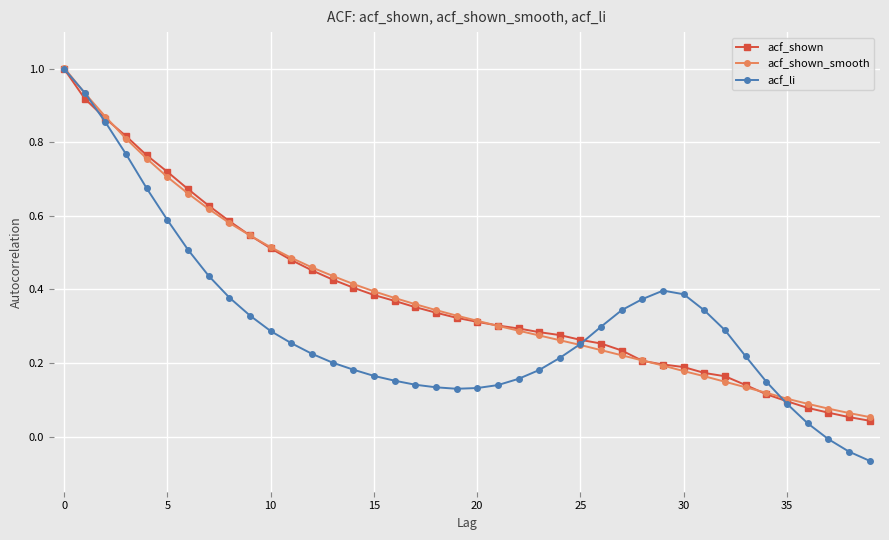

What is the highest value of the acf_shown series?

1.0